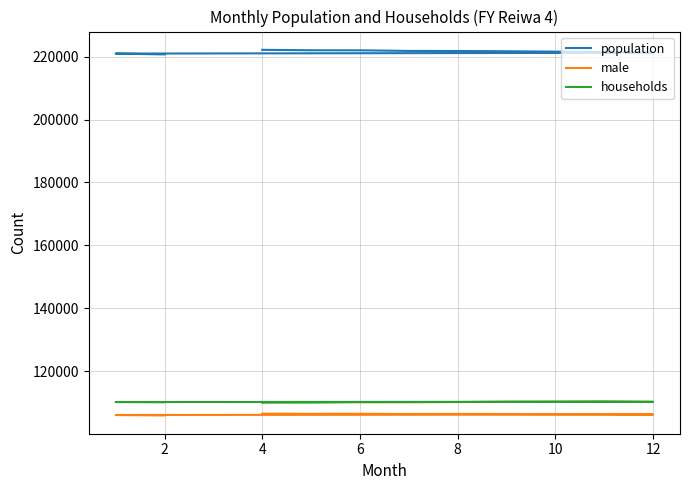

Which series changed the most between 4 and 9?

population